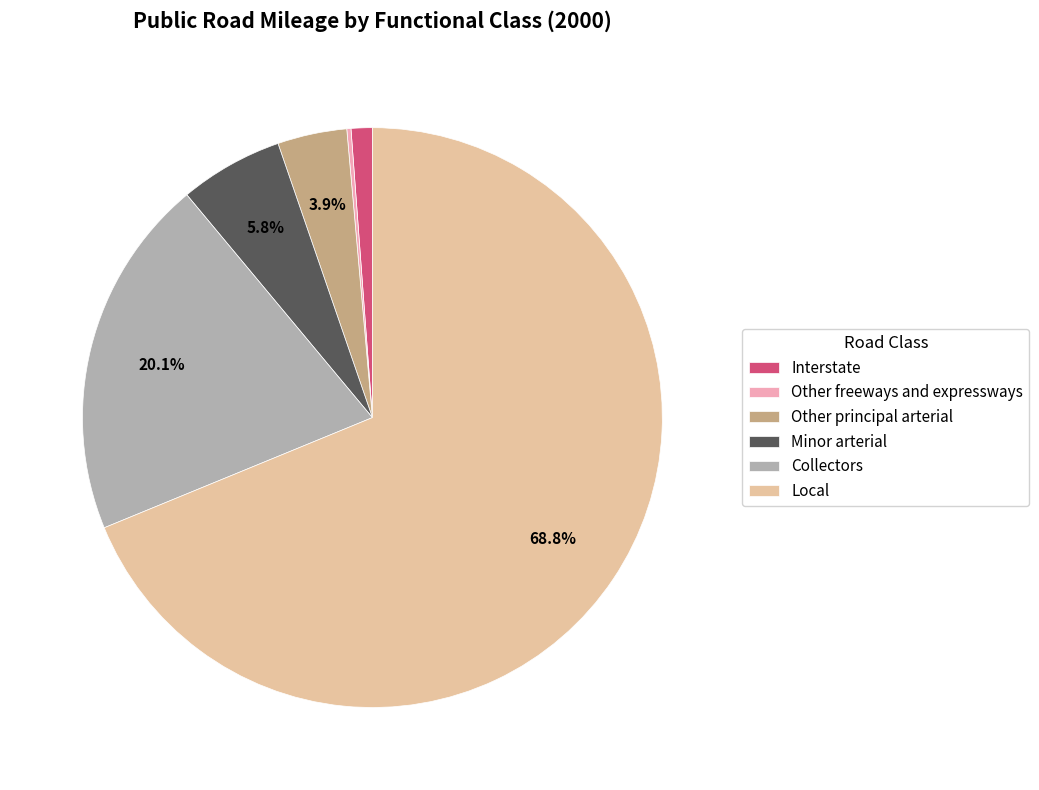

Is Local the majority of the pie?

Yes